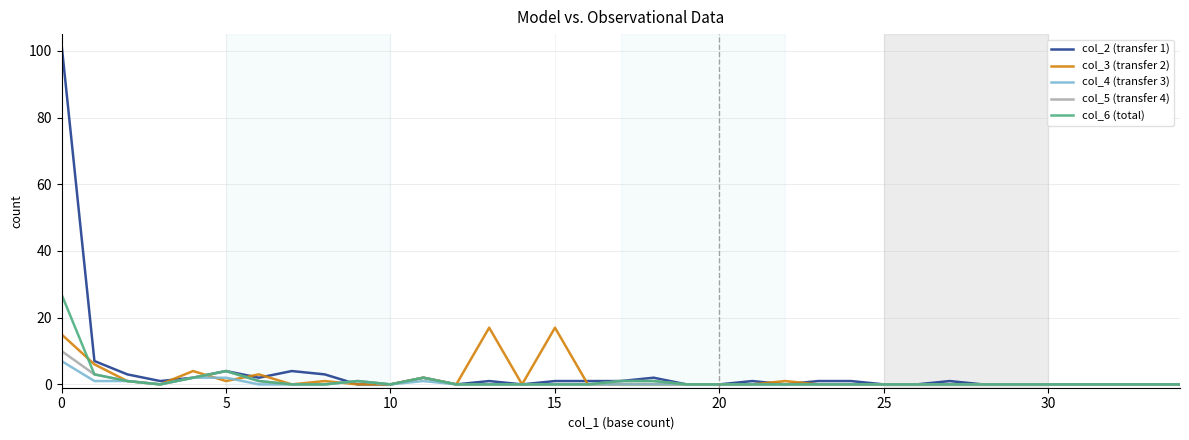

What is the sum of all col_4 (transfer 3) values?

15